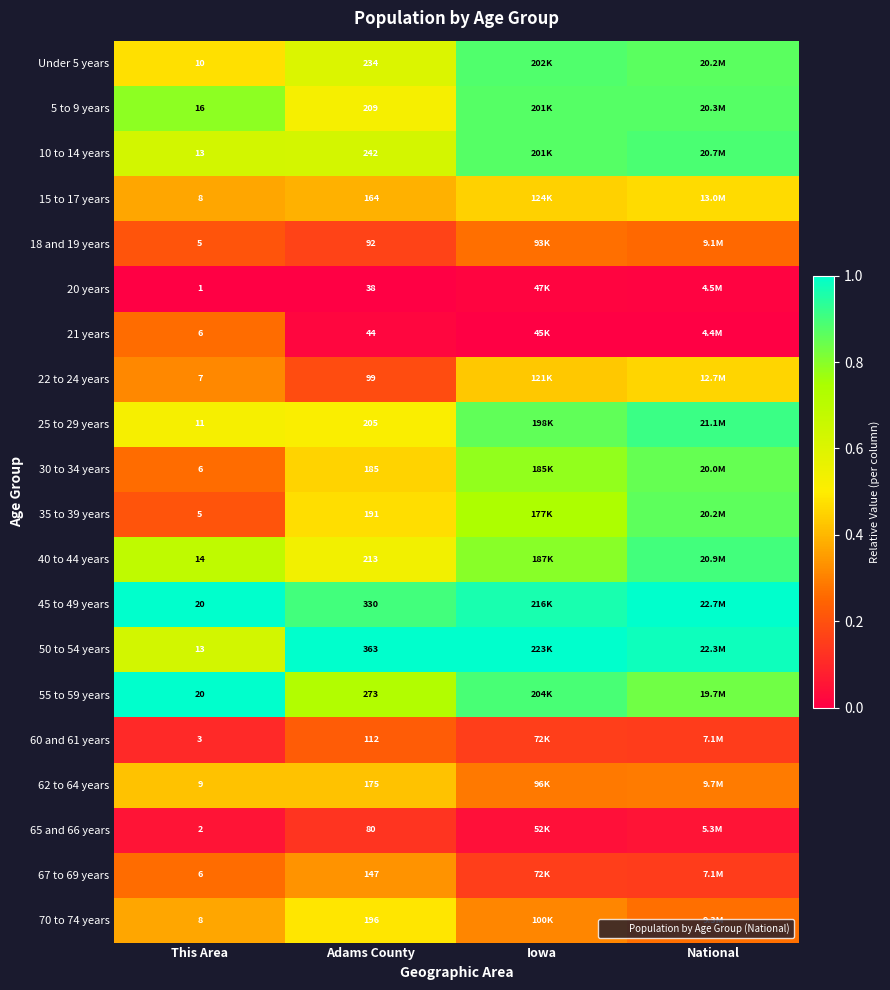

Is the value of 35 to 39 years at Adams County greater than the value of 22 to 24 years at Adams County?

Yes